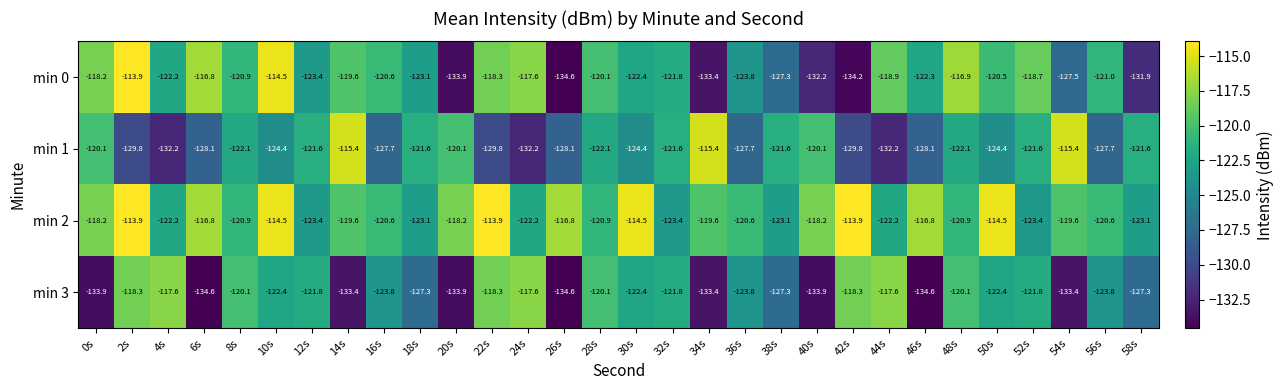

The min 1 series shows -70.8 at 40s. True or false?

False